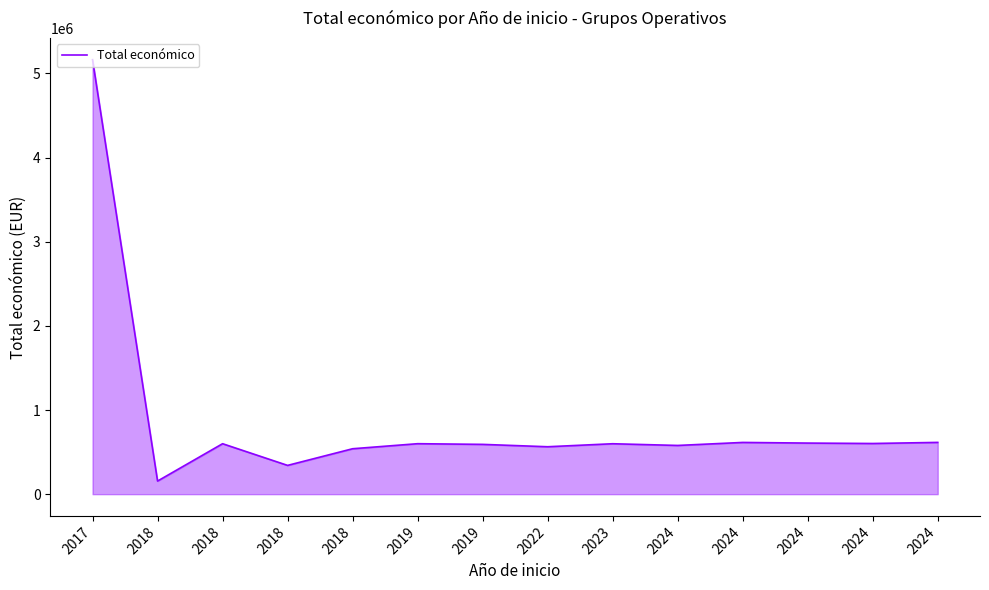

What is the ratio of the value at 2018 to the value at 2024?

0.6